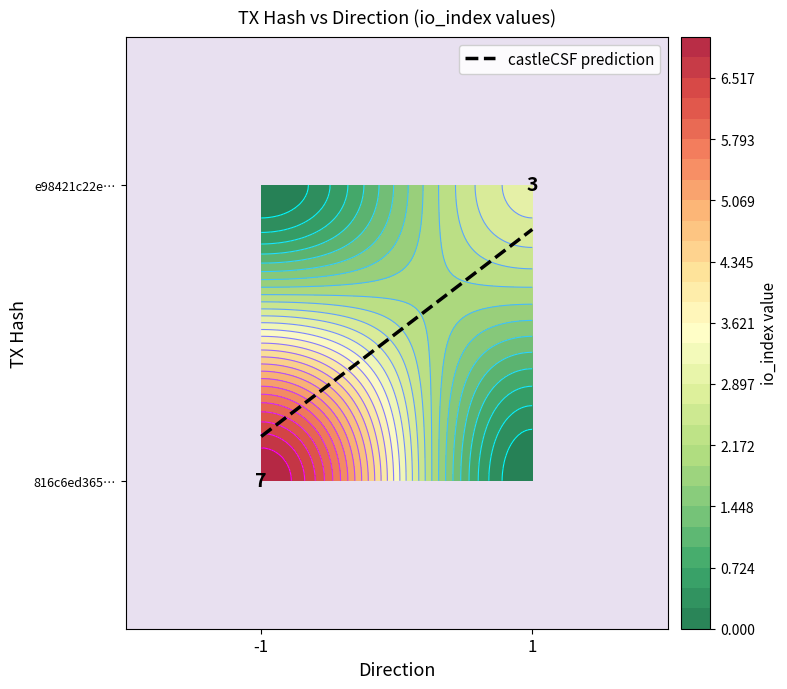

Between io_index and direction, which is larger?

io_index